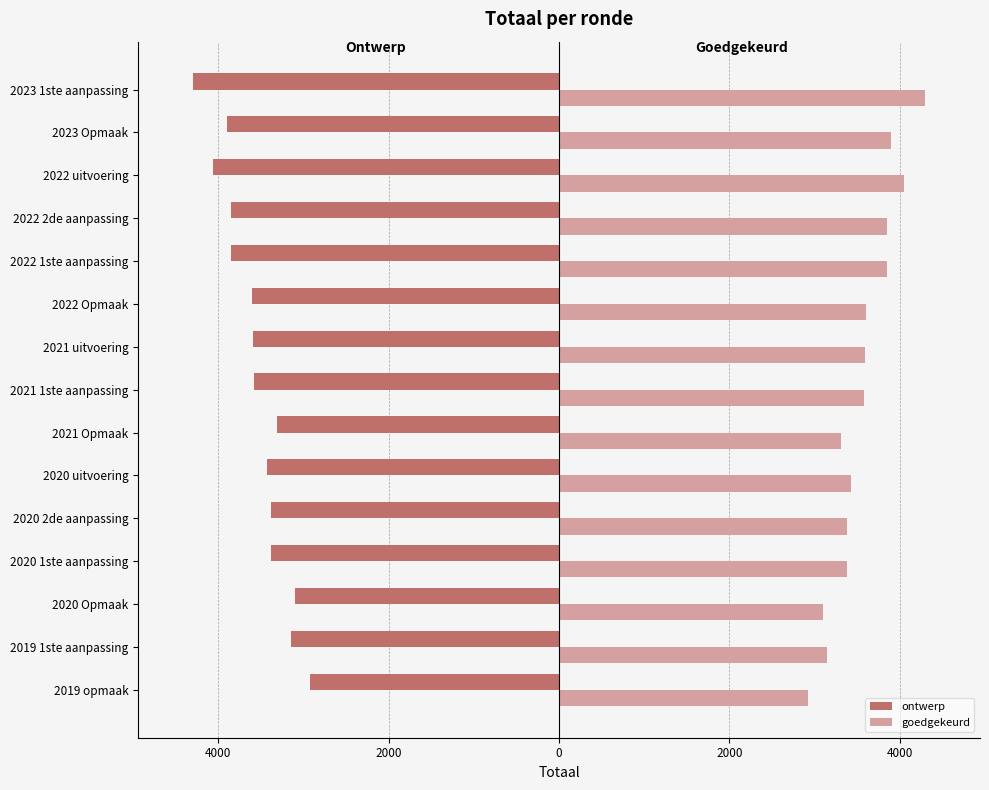

What are all the series names shown in the legend?

ontwerp, goedgekeurd